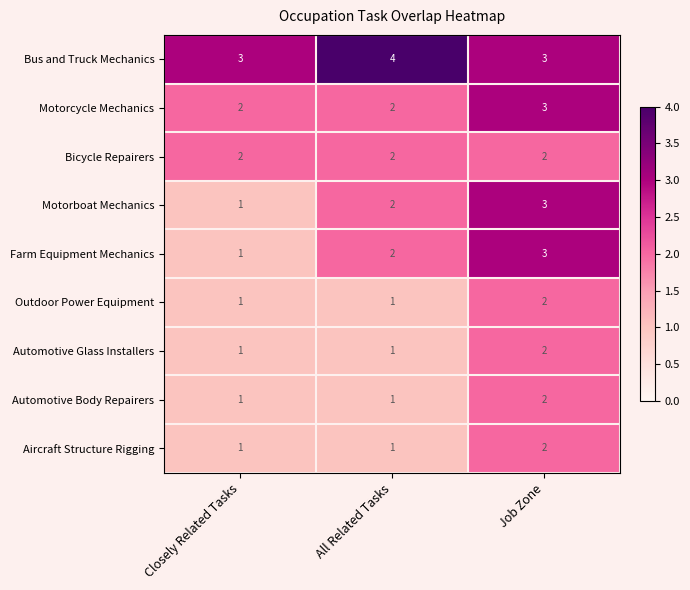

Reading right to left, what are all the values shown in this chart?

Bus and Truck Mechanics: 3	4	3
Motorcycle Mechanics: 3	2	2
Bicycle Repairers: 2	2	2
Motorboat Mechanics: 3	2	1
Farm Equipment Mechanics: 3	2	1
Outdoor Power Equipment: 2	1	1
Automotive Glass Installers: 2	1	1
Automotive Body Repairers: 2	1	1
Aircraft Structure Rigging: 2	1	1